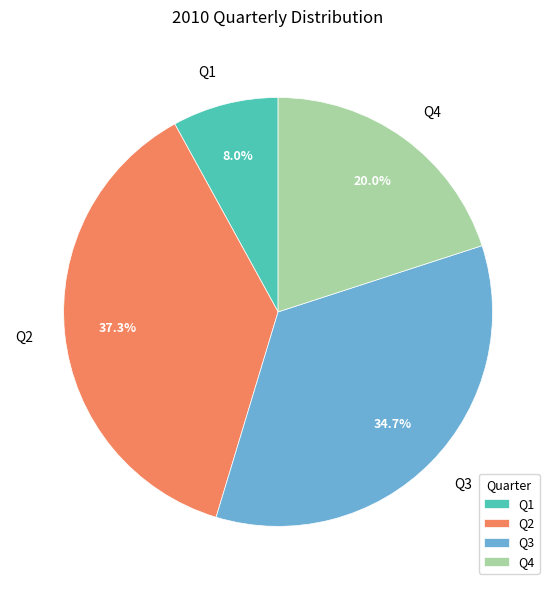

Rank the categories by value from highest to lowest.

Q2, Q3, Q4, Q1